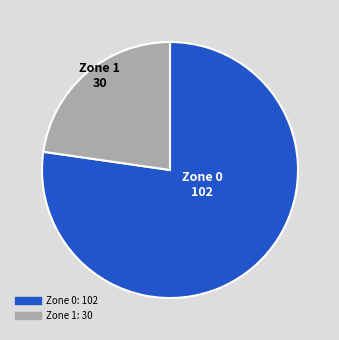

Is it true that Zone 0 is 77% of the pie?

True